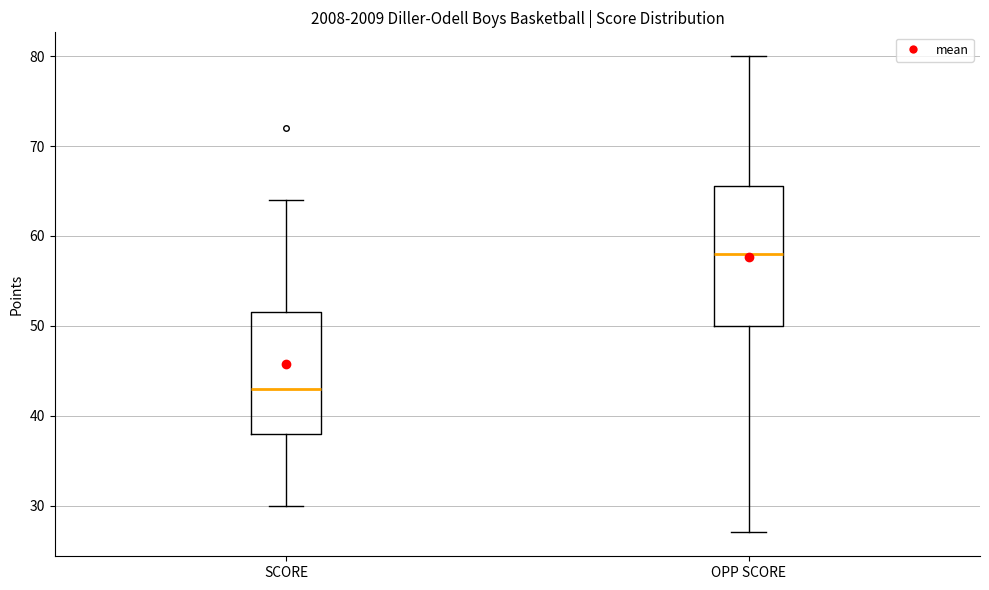

Reading left to right, read every box against the y-axis: the position of its median line, the range the box covers, and the ends of its whiskers. The values are not printed on the chart, so give them approximately, as read against the axis.

SCORE: median 43, box 38 to 52, whiskers 30 to 64
OPP SCORE: median 58, box 50 to 66, whiskers 27 to 80